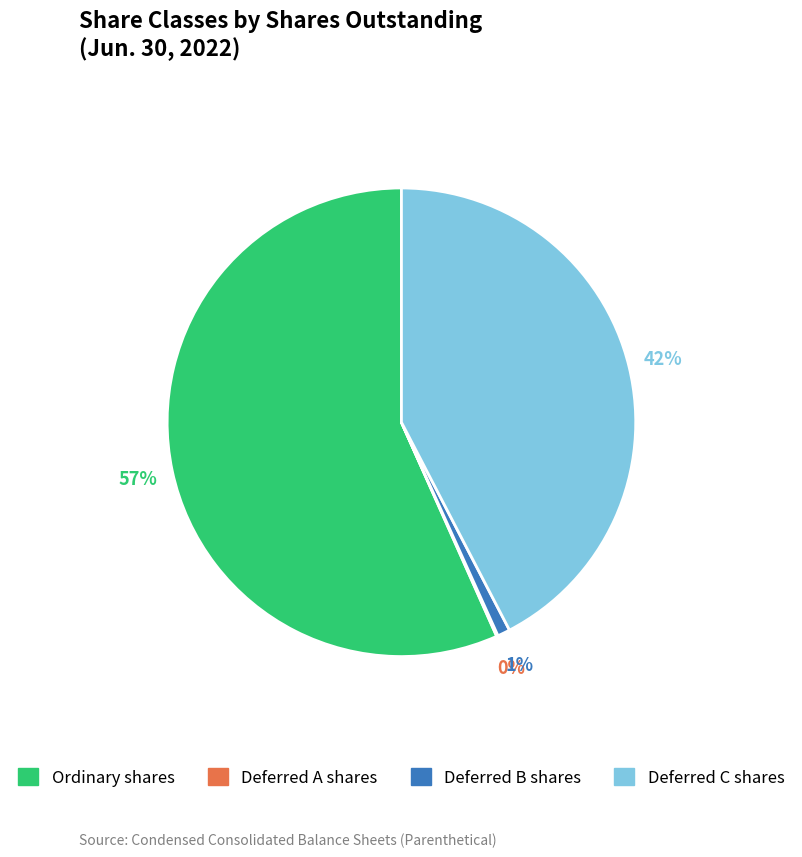

Do Ordinary shares and Deferred C shares together represent more than half of the pie?

Yes